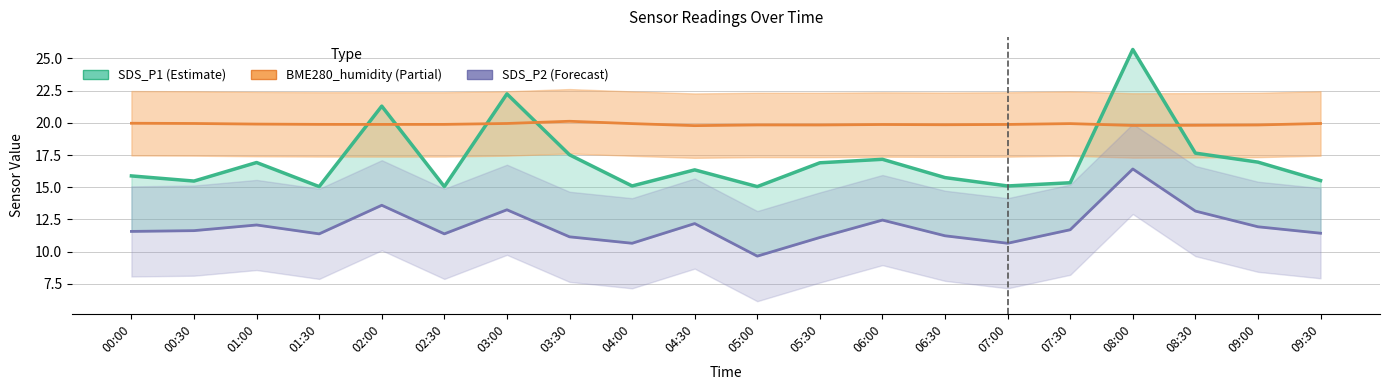

At which category is the sum across all series the highest?

08:00